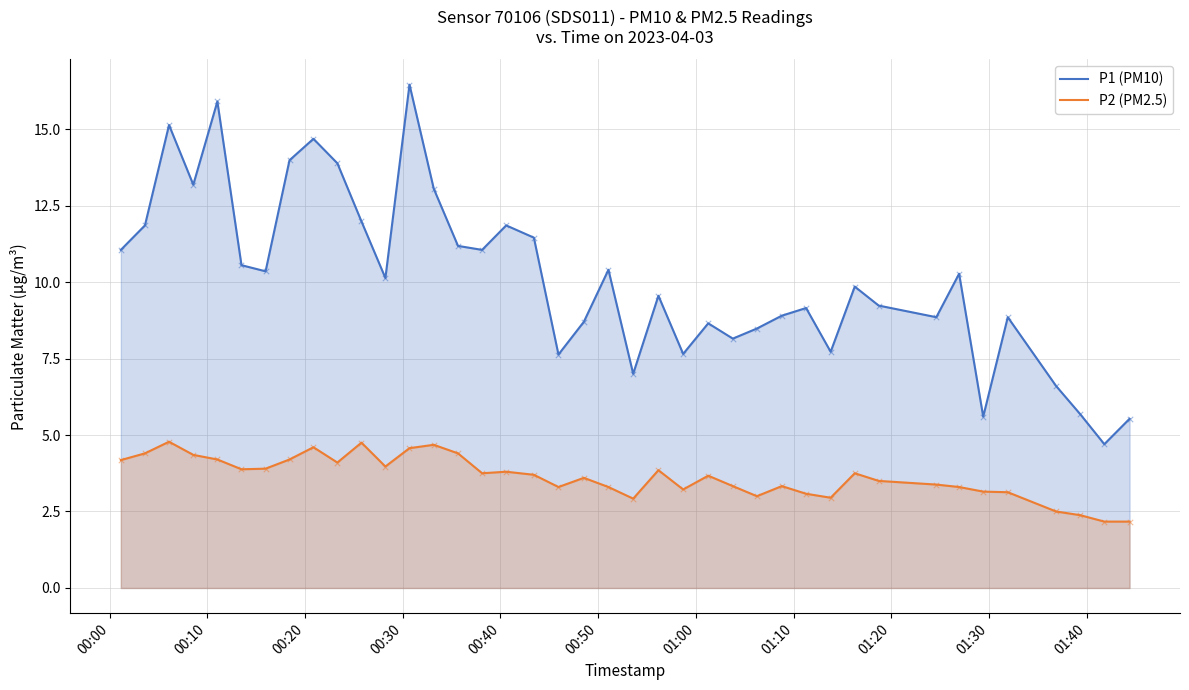

List the series in order of their peak value, lowest first.

P2 (PM2.5), P1 (PM10)